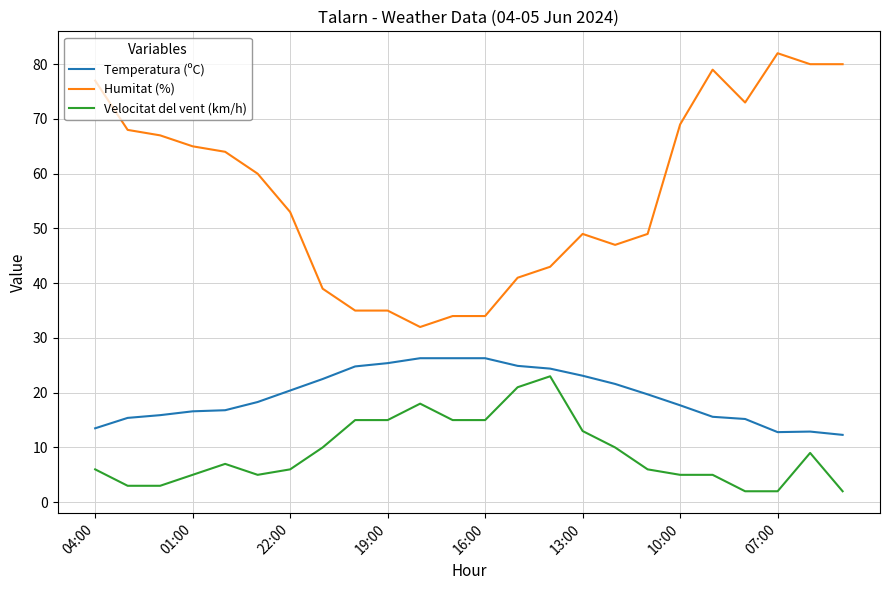

How many series are shown in this chart?

3